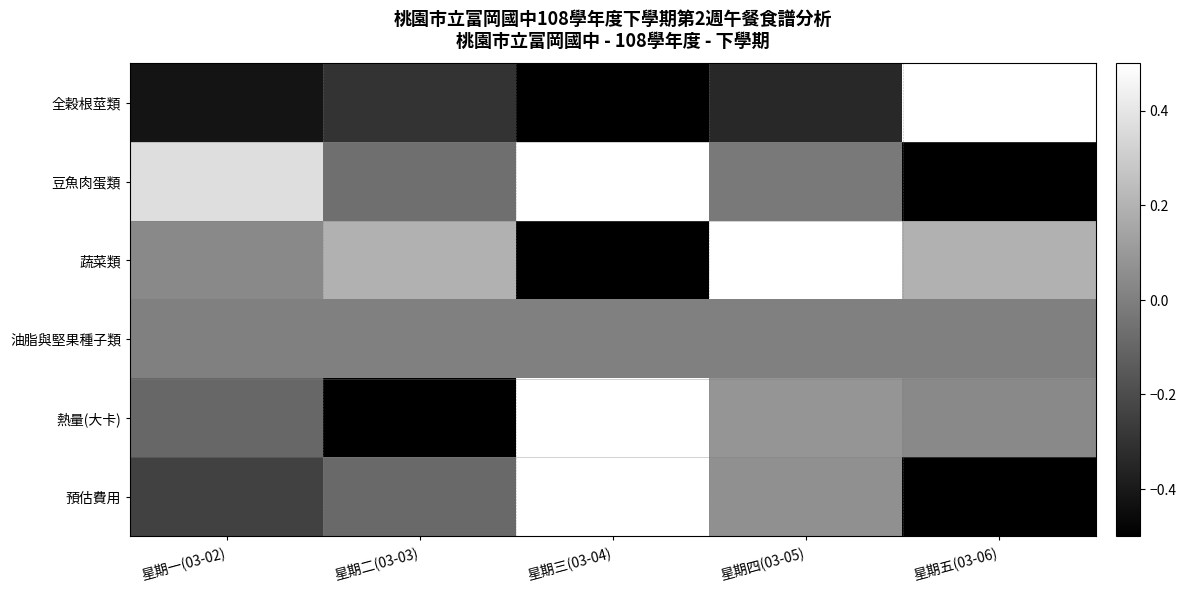

At which category is the sum across all series the highest?

星期三(03-04)